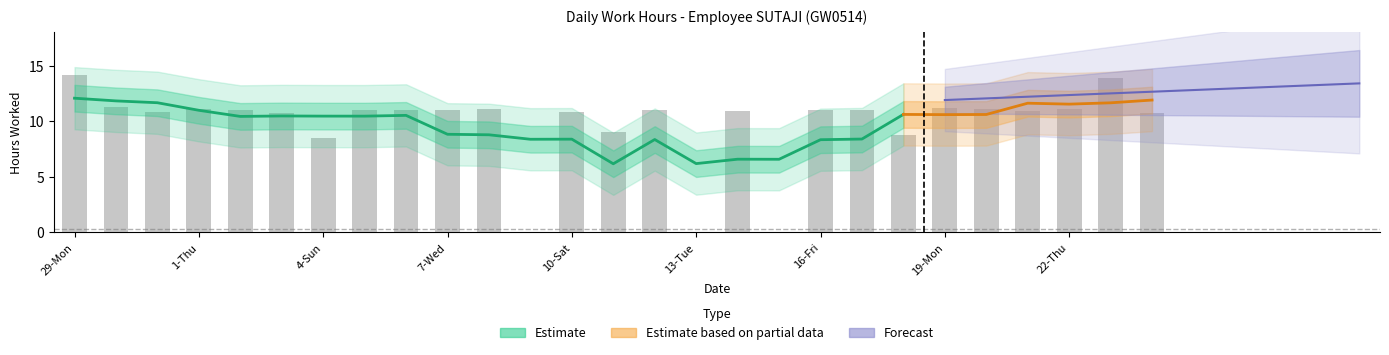

What is the sum of the values at 24-Sat and 13-Tue?

10.8